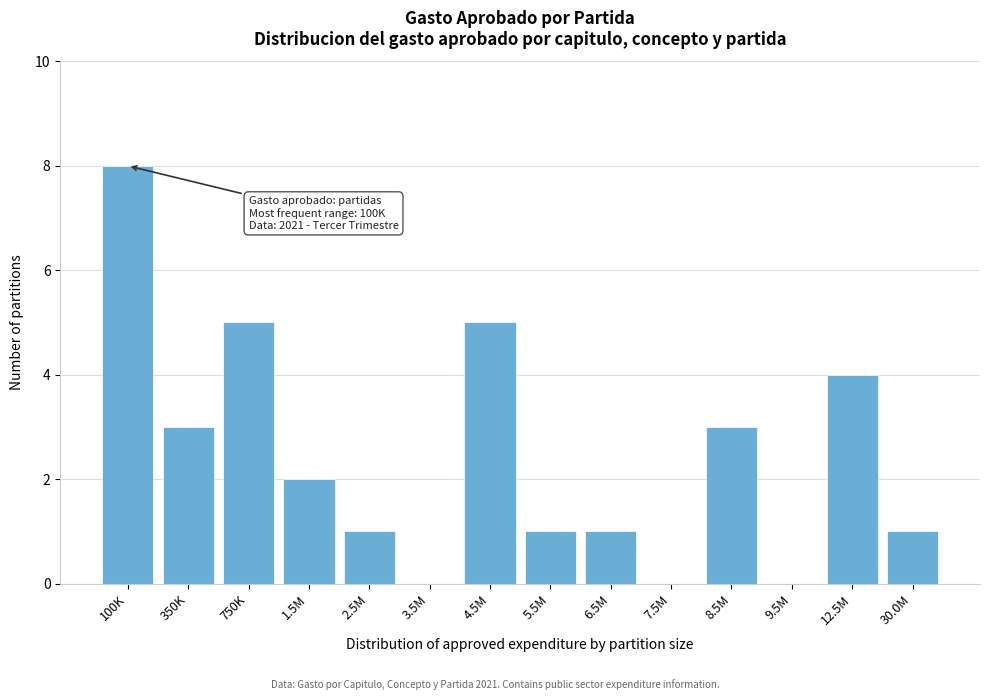

Reading left to right, what are all the values shown in this chart?

100K=8	350K=3	750K=5	1.5M=2	2.5M=1	3.5M=0	4.5M=5	5.5M=1	6.5M=1	7.5M=0	8.5M=3	9.5M=0	12.5M=4	30.0M=1